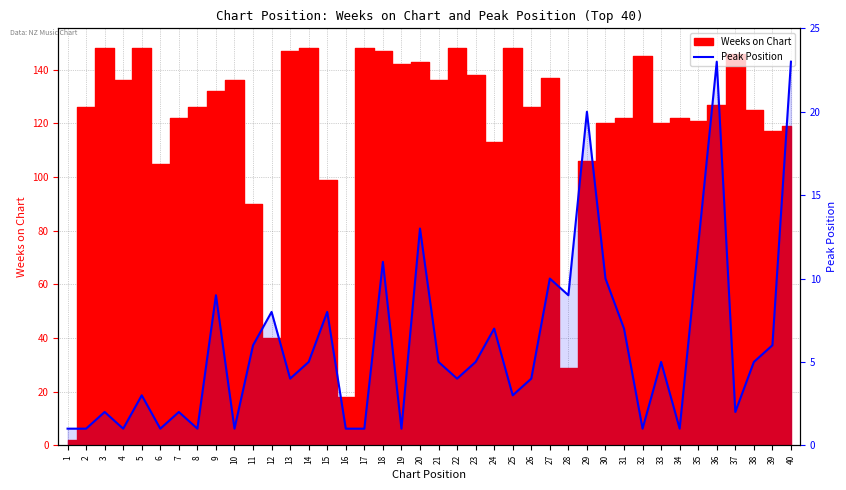

How many interior local valleys (lower than both neighbors) does the data have?

12